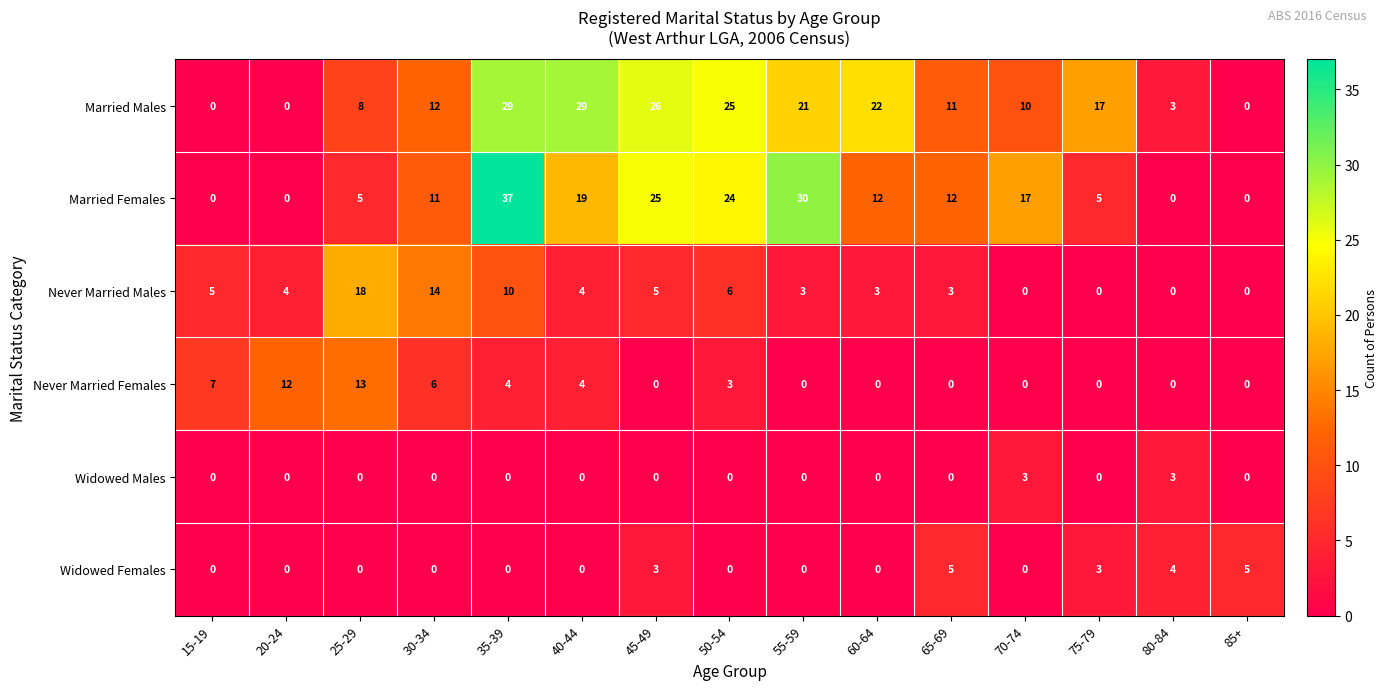

What is the total value across all series at 50-54?

58